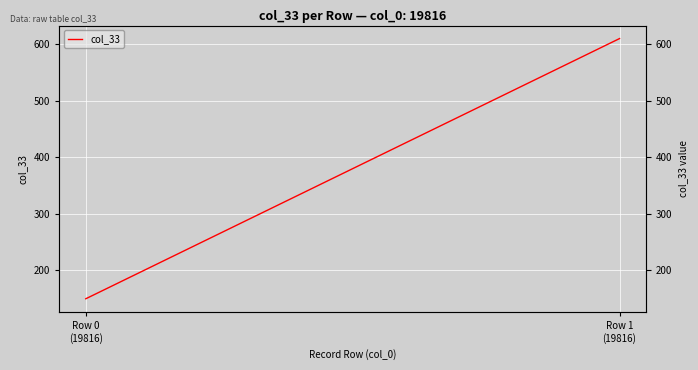

Approximately how many times larger is the value at Row 1
(19816) compared to Row 0
(19816)?

4.1